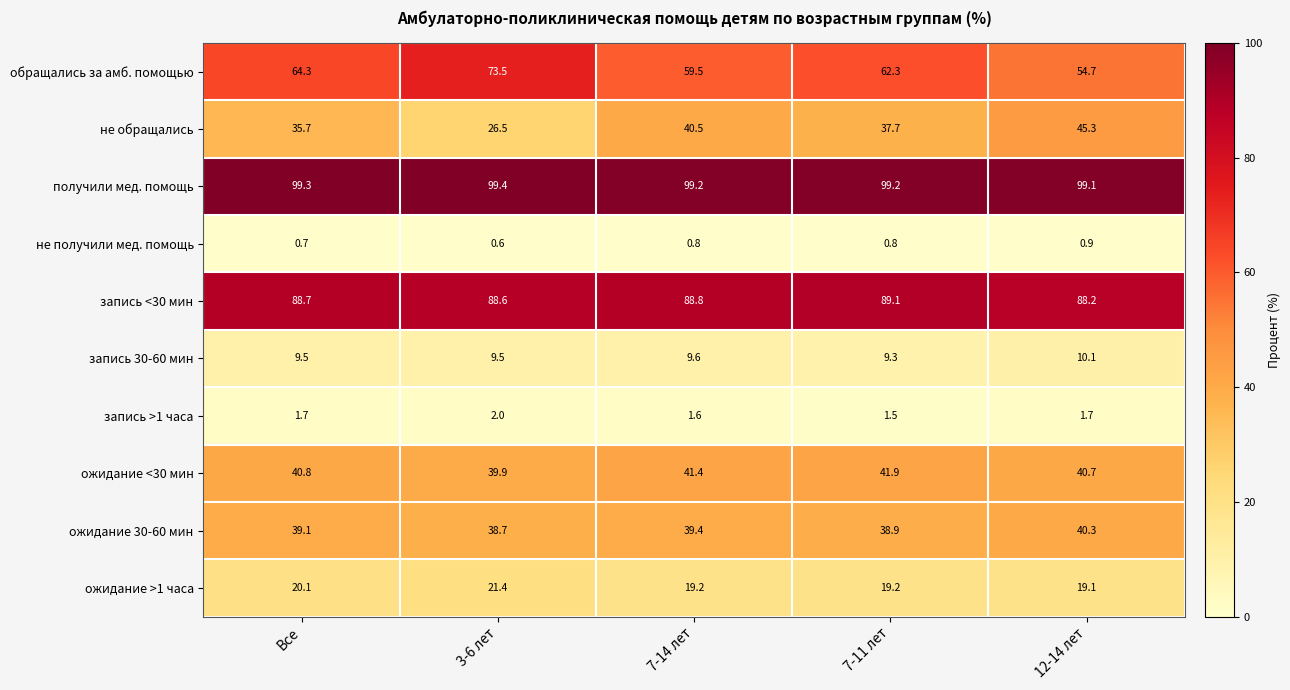

Count the number of data series in this chart.

10